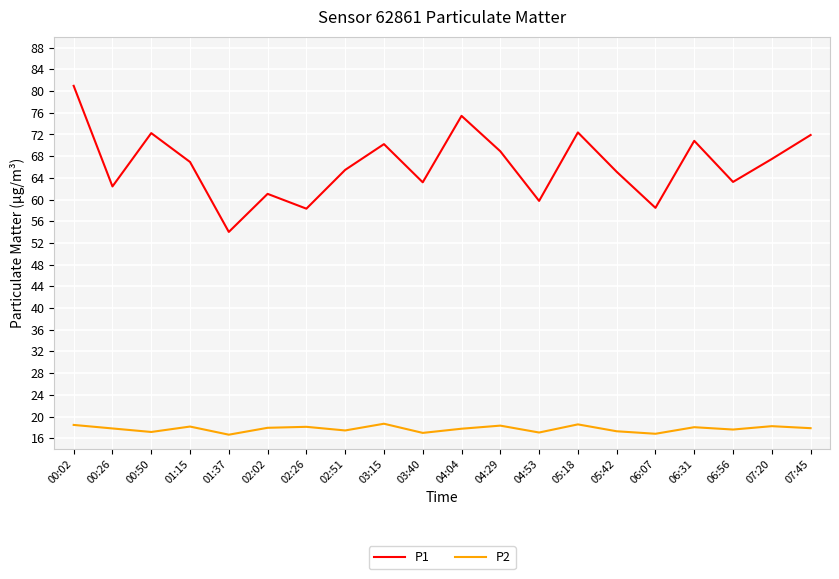

At 01:37, list the series in order from smallest to largest.

P2, P1